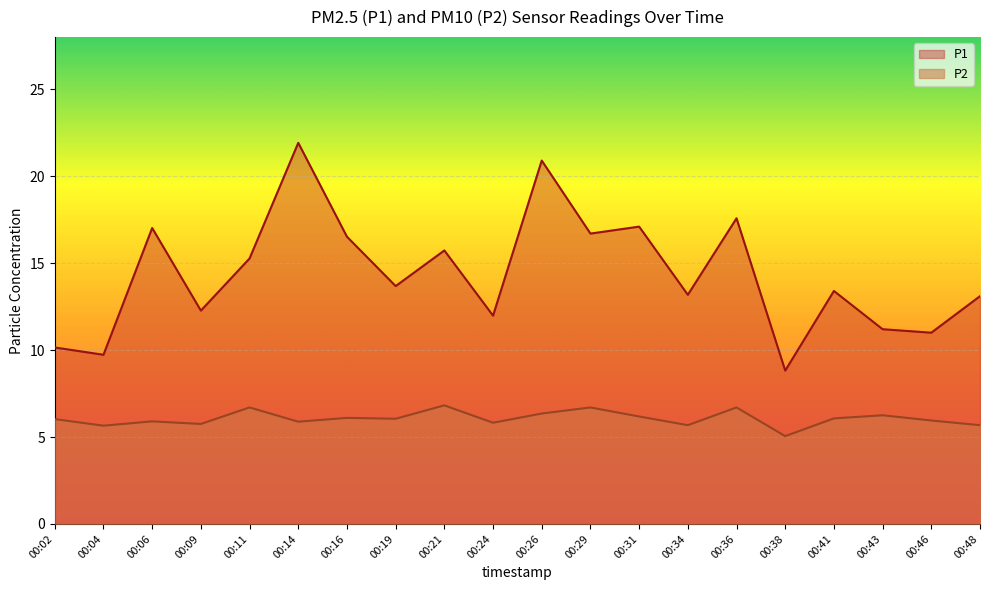

What is the average value of the P2 series?

6.1